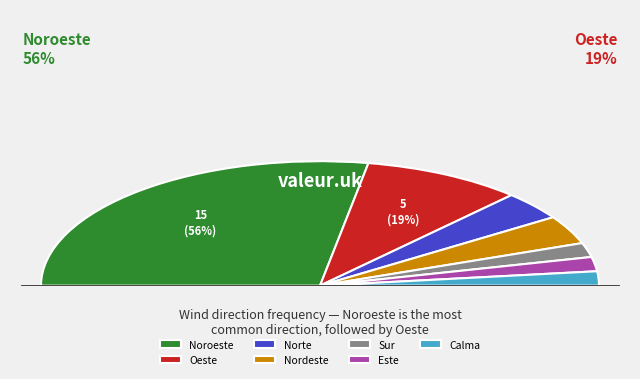

To the nearest percent, what portion does Sur represent?

4%